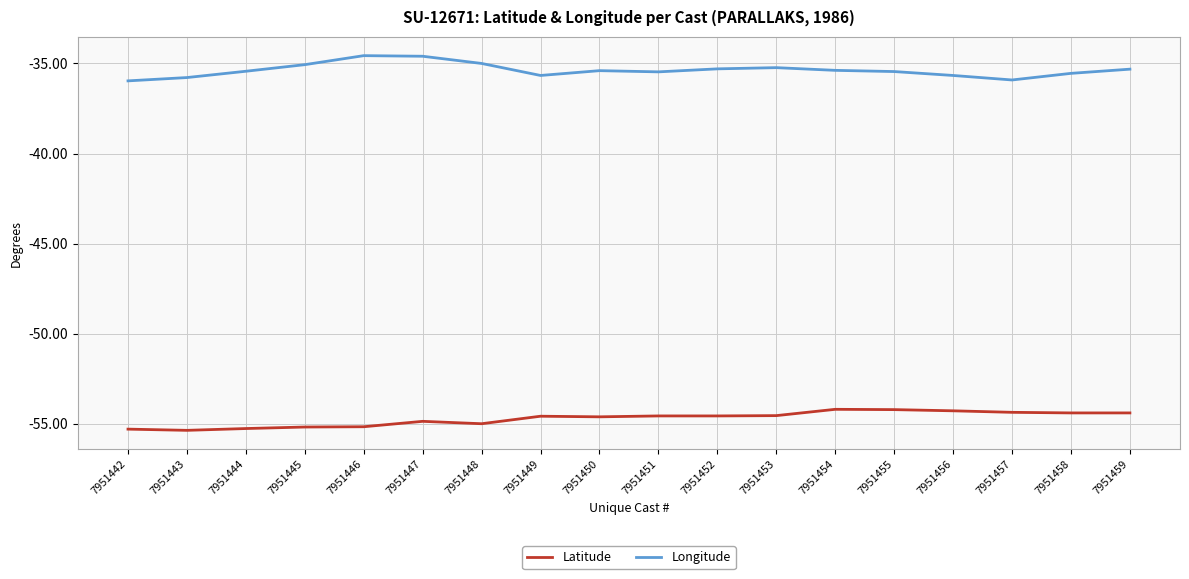

The Longitude series shows -63.9 at 7951443. True or false?

False